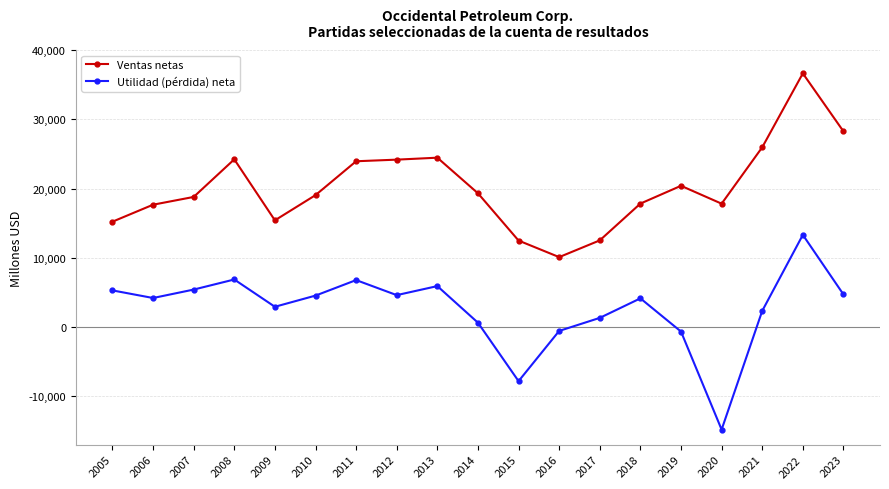

Which series changed the most between 2008 and 2014?

Utilidad (pérdida) neta